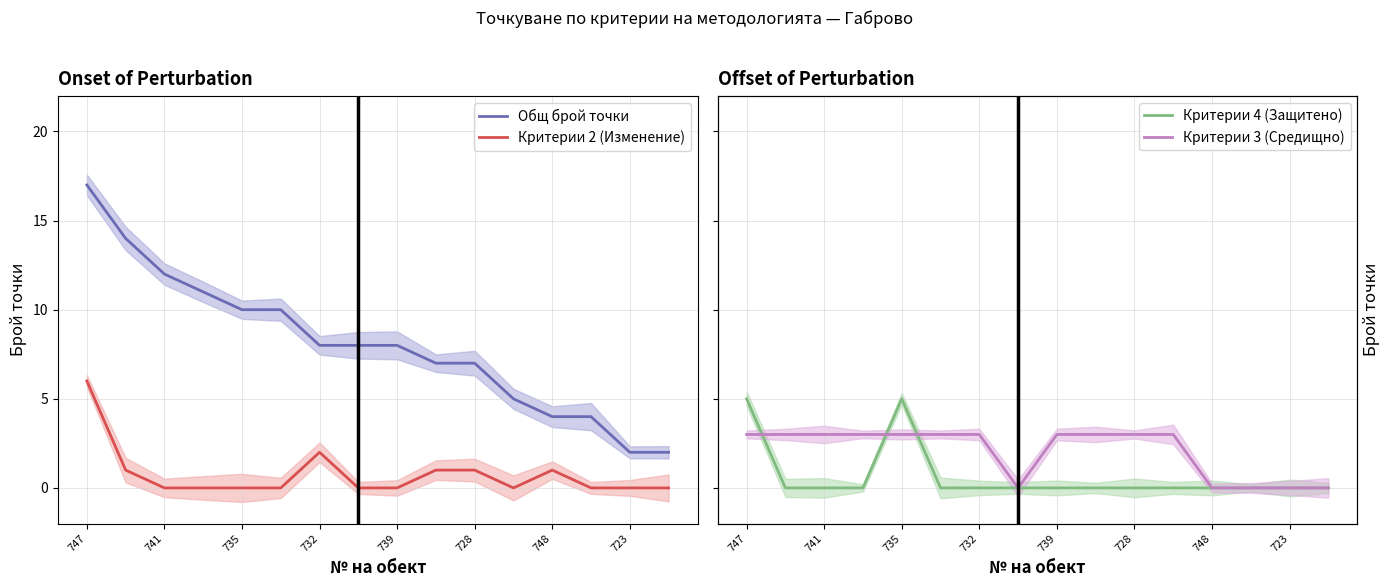

True or false: Общ брой точки and Критерии 4 (Защитено) intersect in this chart.

False